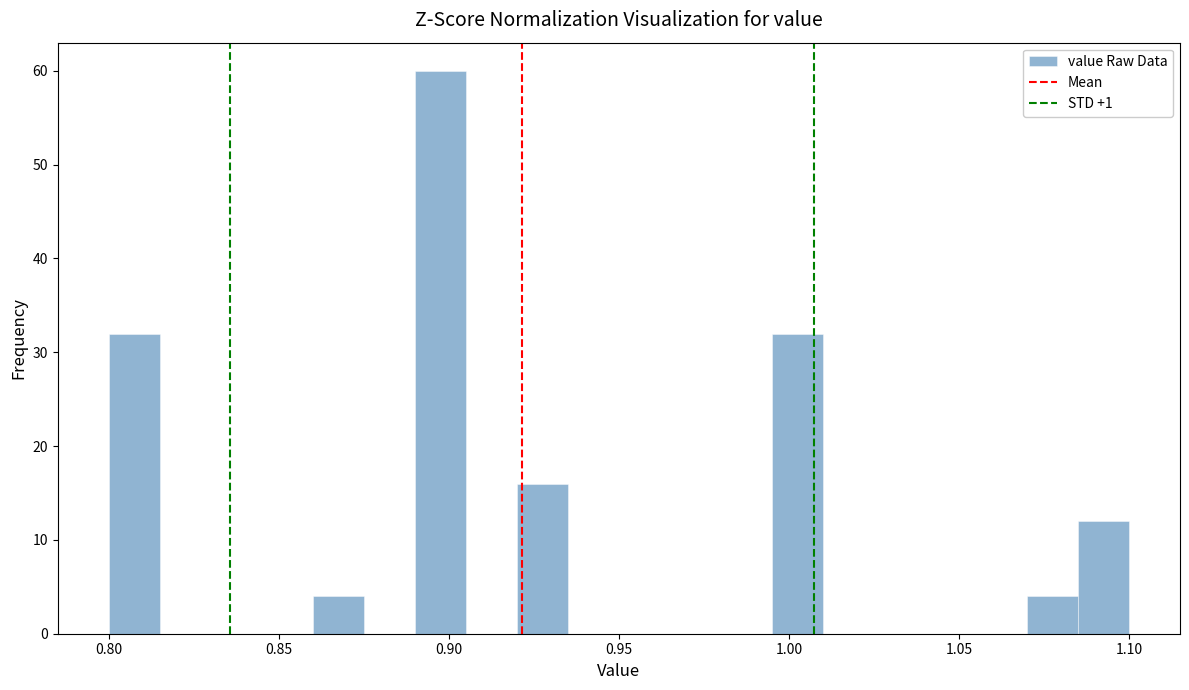

Around what value on the x-axis is the tallest bar? Give the approximate position of its centre, as read against the axis.

0.900